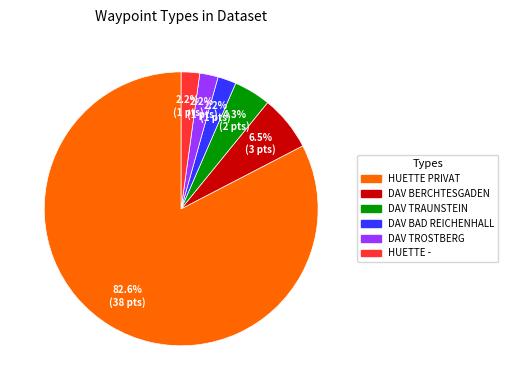

Is there any slice that represents more than half of the pie?

Yes